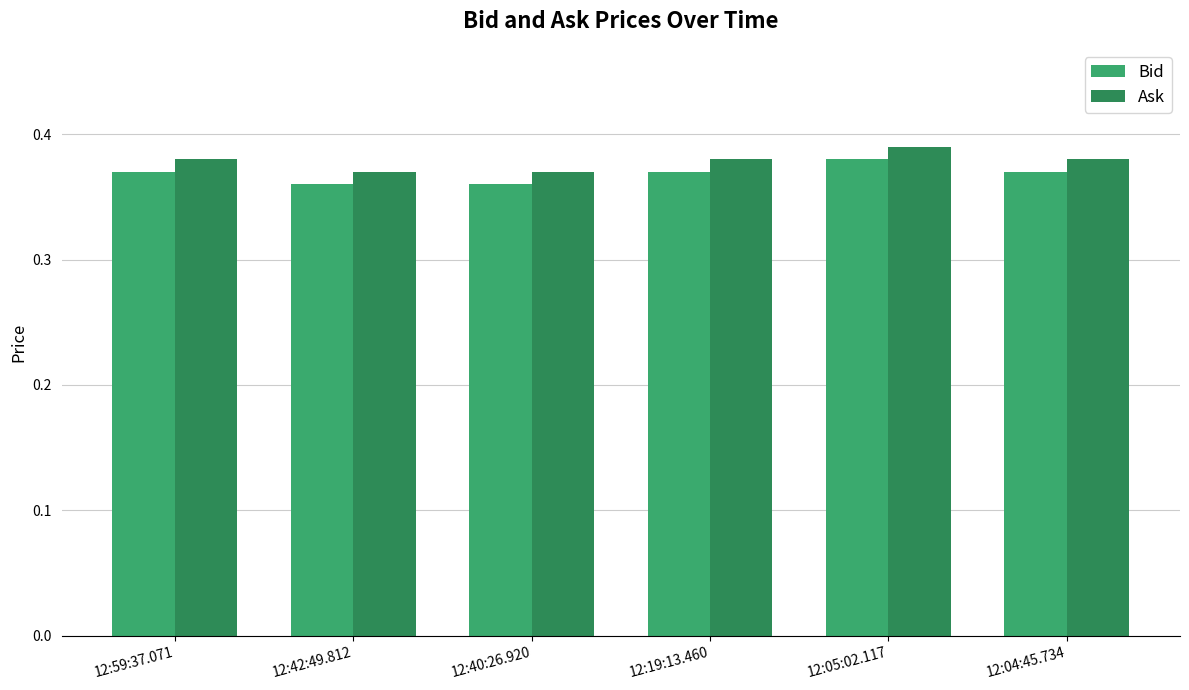

Which series has the largest total across all categories?

Ask